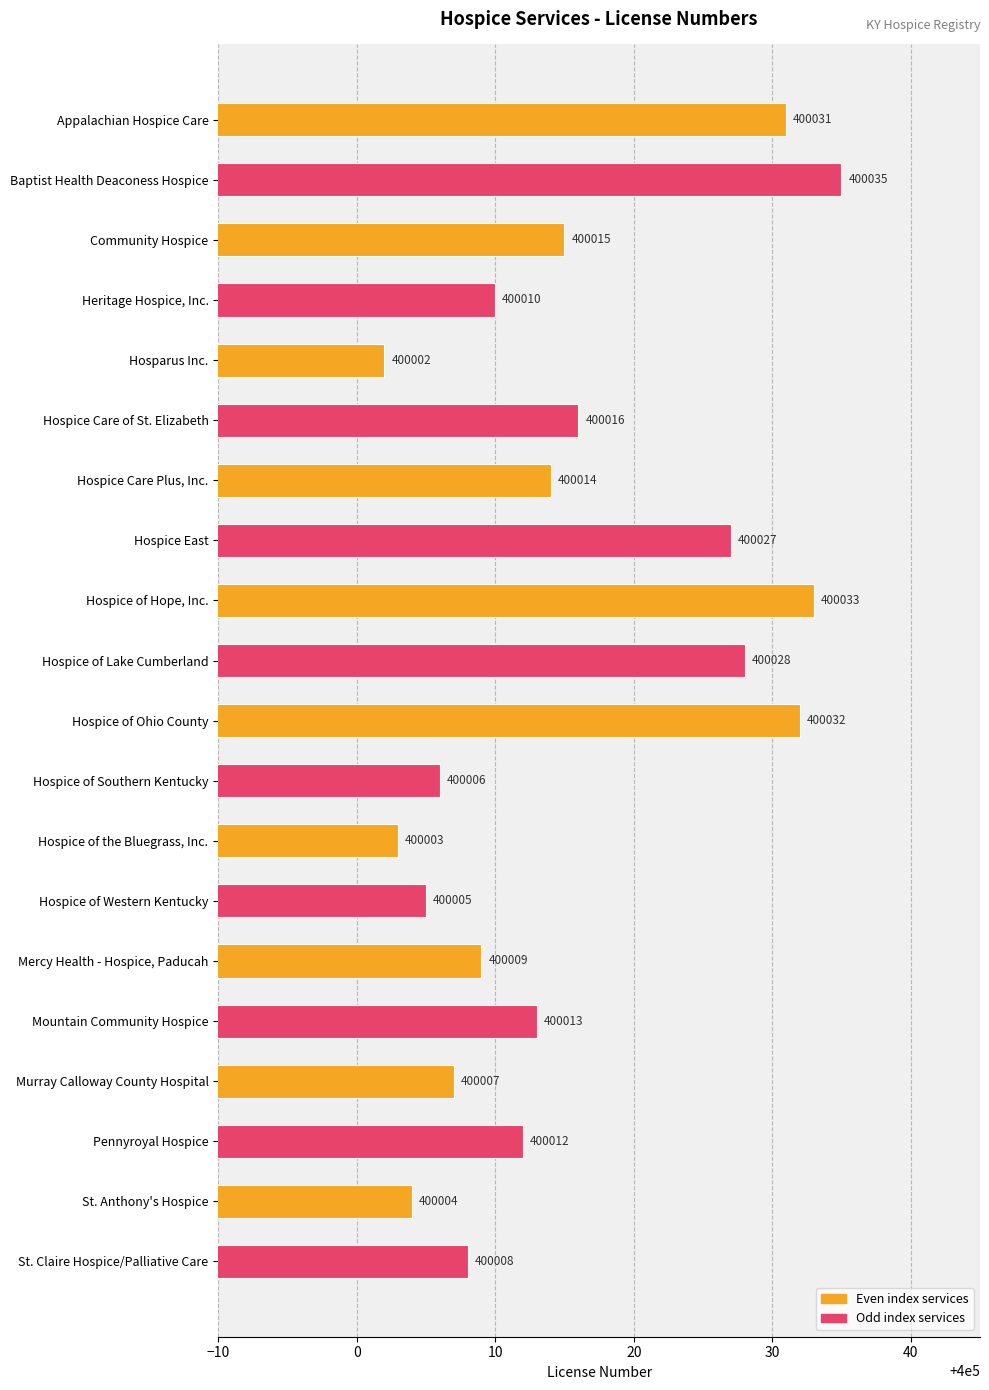

Where is the data nearest to the value 400018?

Hospice Care of St. Elizabeth